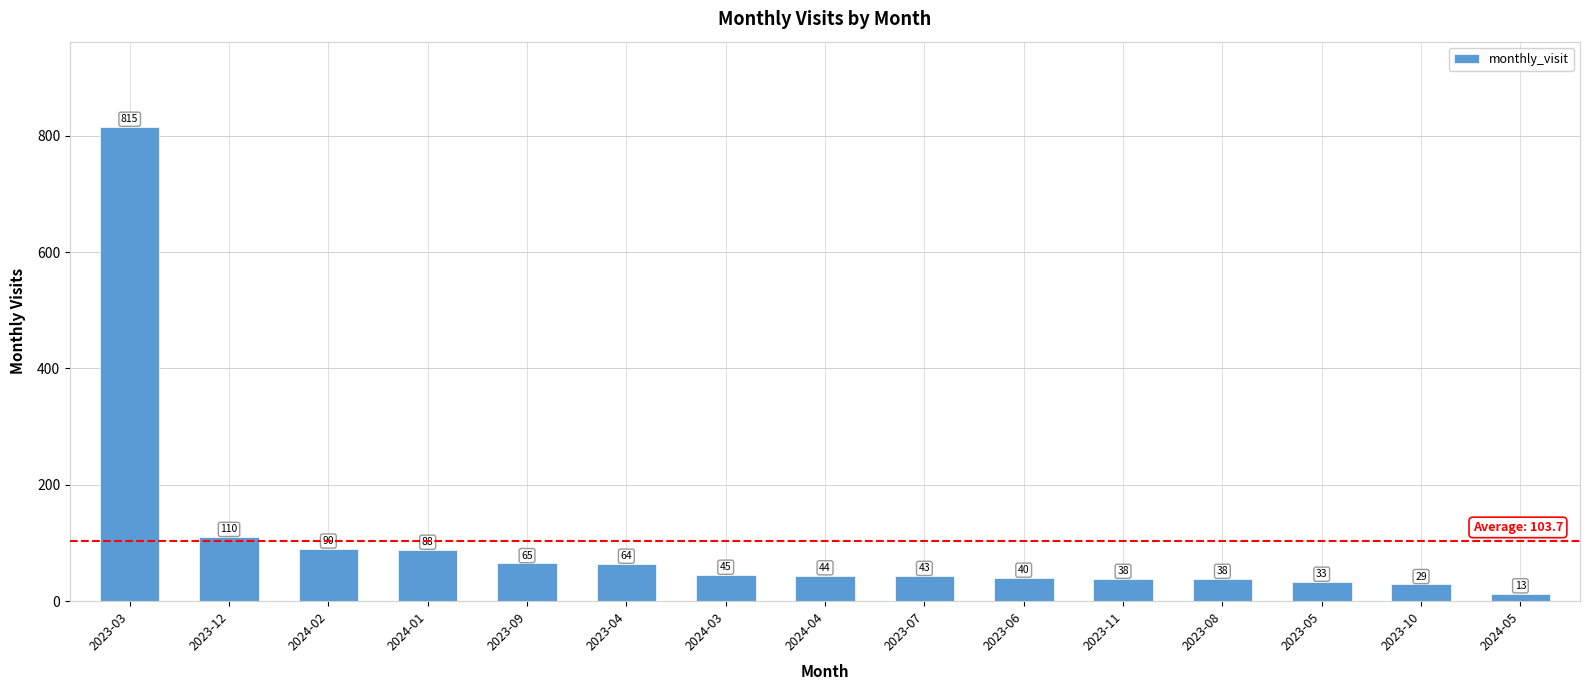

Which category has the lowest value across all series?

2024-05